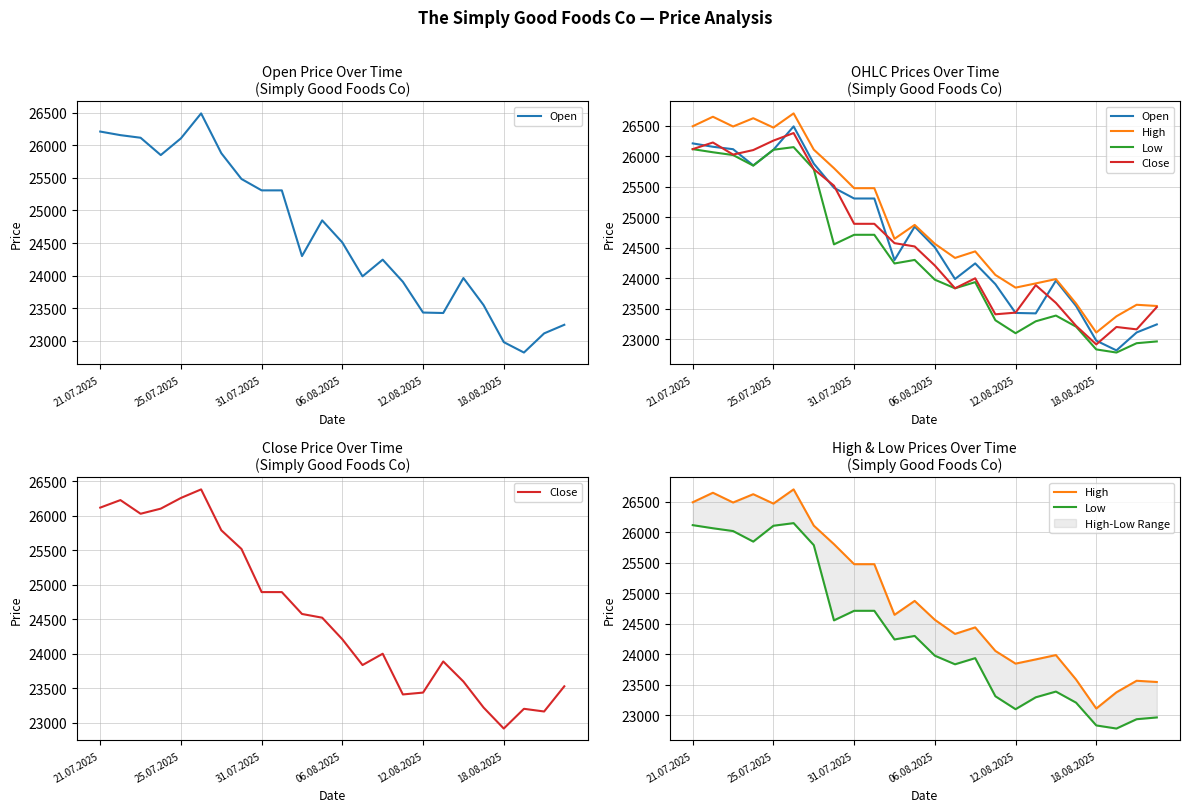

True or false: Close and Low intersect in this chart.

False